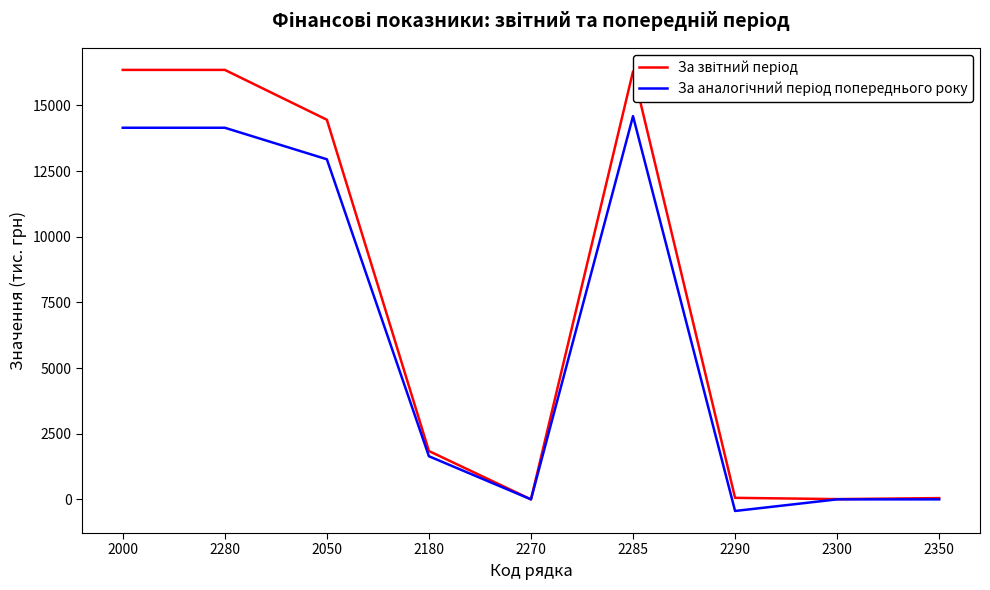

What is the greatest value displayed?

16350